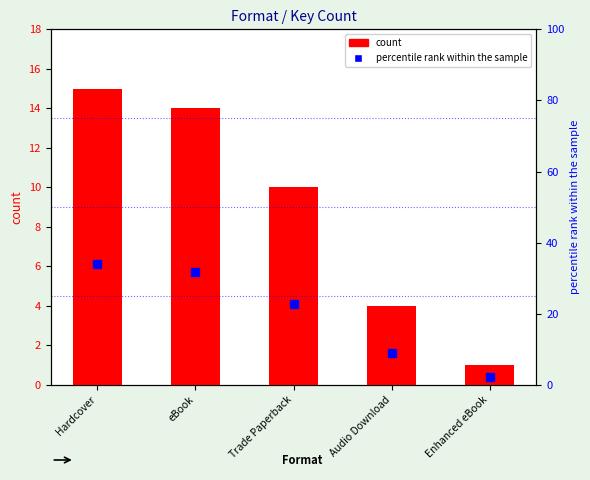

Is it true that count equals 10.0 at Trade Paperback?

True